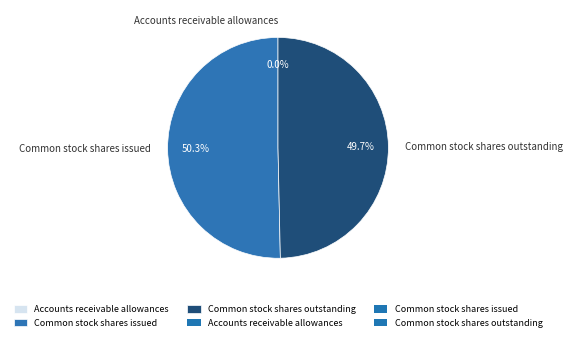

What is the majority slice?

Common stock shares issued